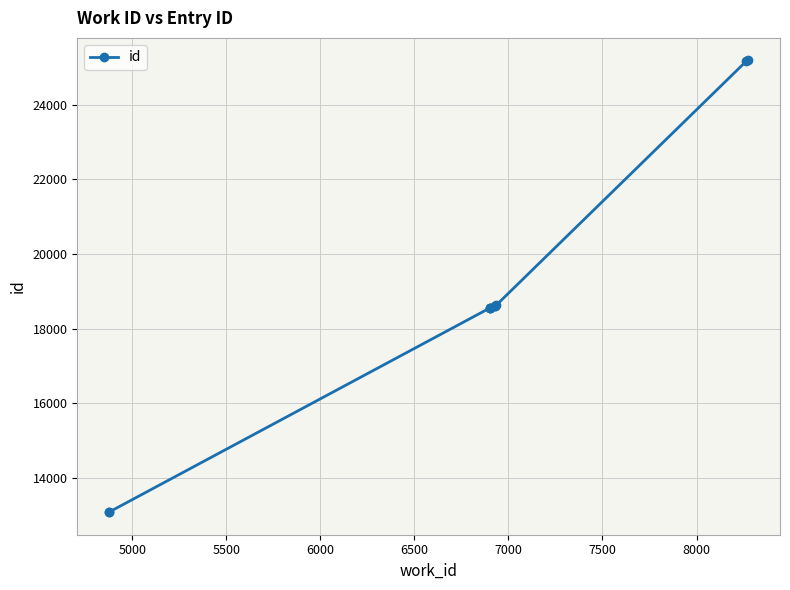

Reading right to left, extract all data points from this chart.

25181	25159	18619	18616	18612	18553	18547	18546	13085	13081